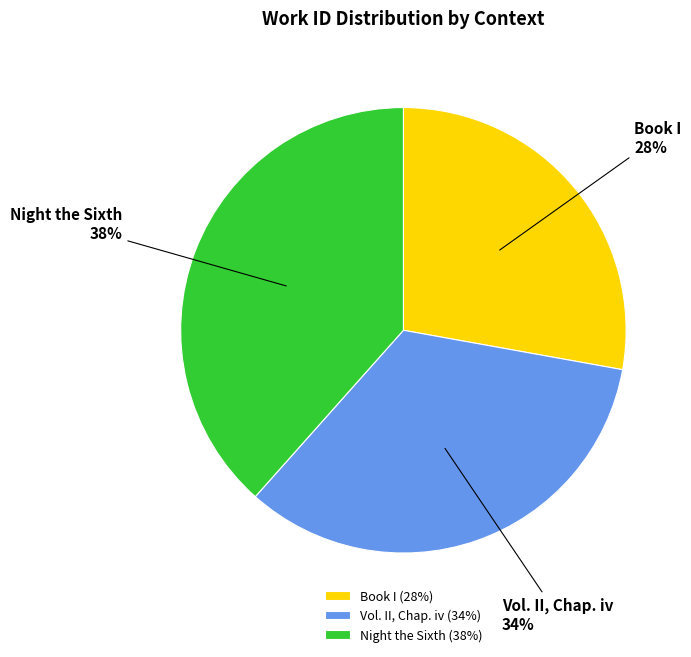

Combined, do Book I (28%) and Night the Sixth (38%) account for over 50%?

Yes